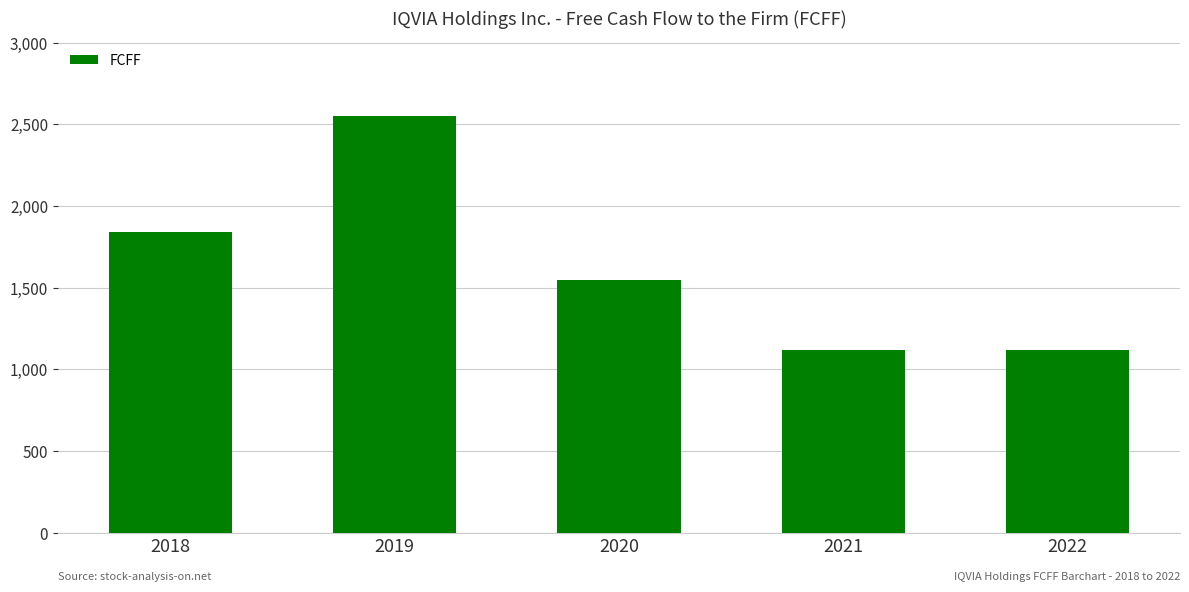

What is the greatest value displayed?

2551